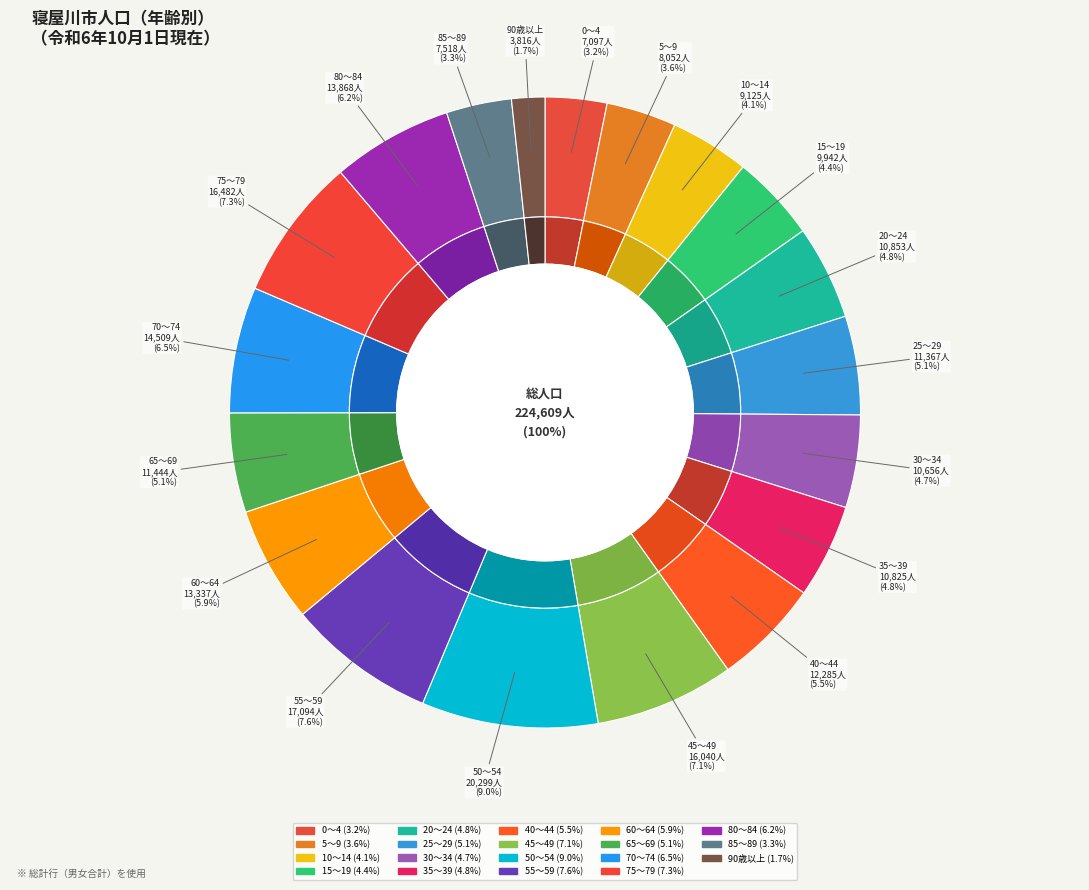

Does 65～69 represent more than half of the total?

No